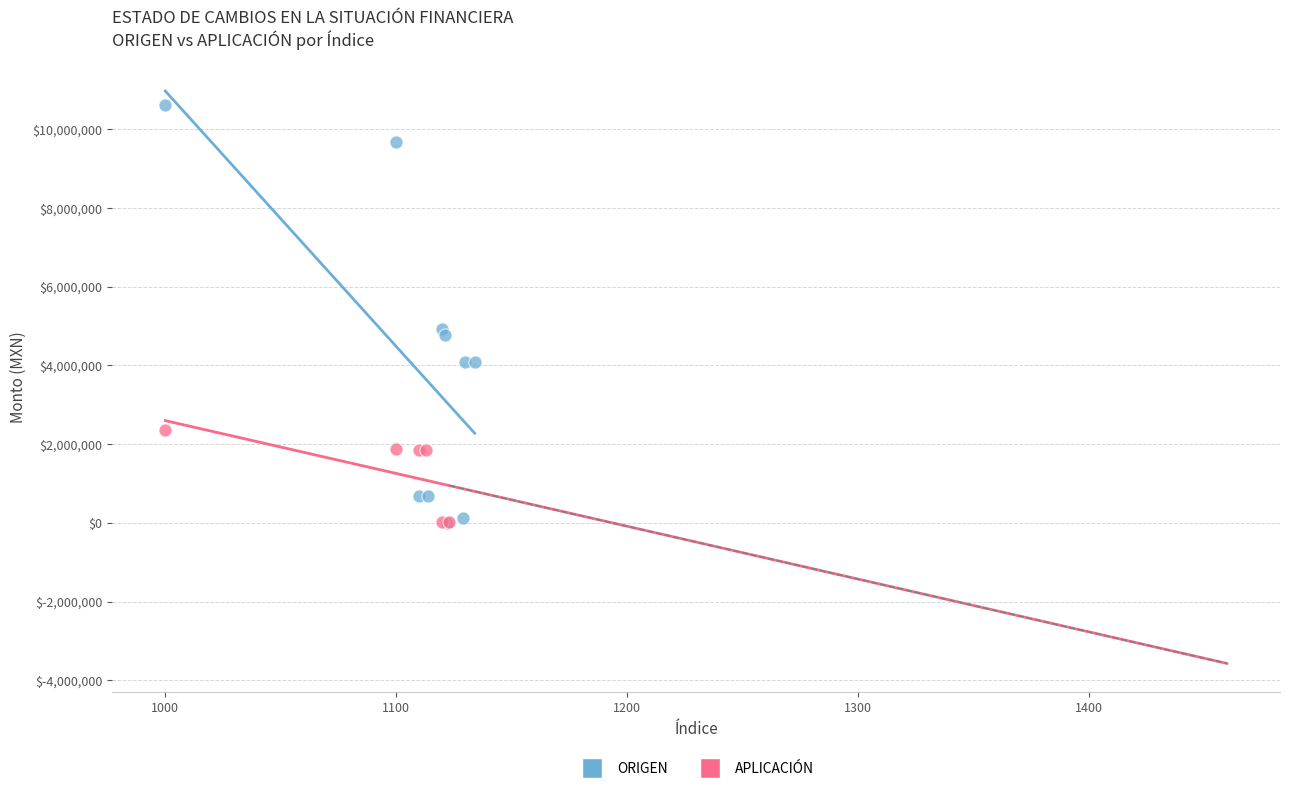

Which series has the largest Y range (max minus min)?

ORIGEN